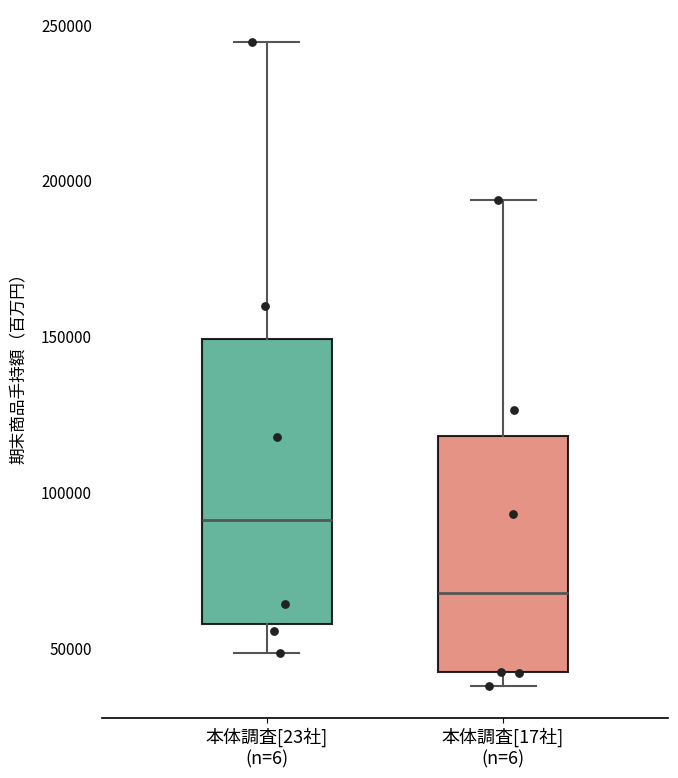

Reading left to right, transcribe this box plot: for each box, give where its median line is, the range the box spans, and where its two whiskers end, as read against the y-axis. The values are not printed on the chart, so give them approximately, as read against the axis.

本体調査[23社] (n=6): median 90000, box 60000 to 150000, whiskers 50000 to 245000
本体調査[17社] (n=6): median 70000, box 40000 to 120000, whiskers 40000 (just below the box's lower edge) to 195000